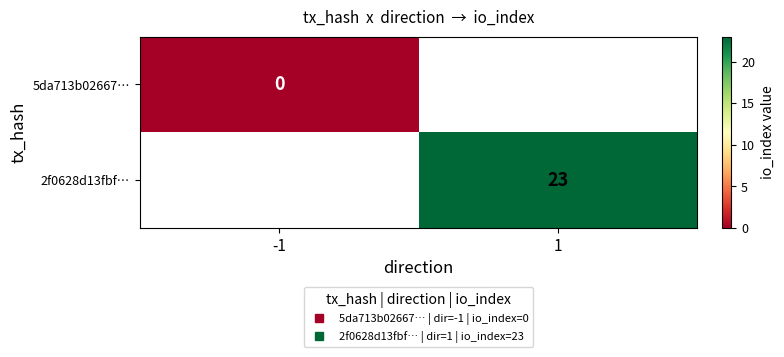

Is the value of 5da713b02667… at 1 greater than the value of 2f0628d13fbf… at 1?

No